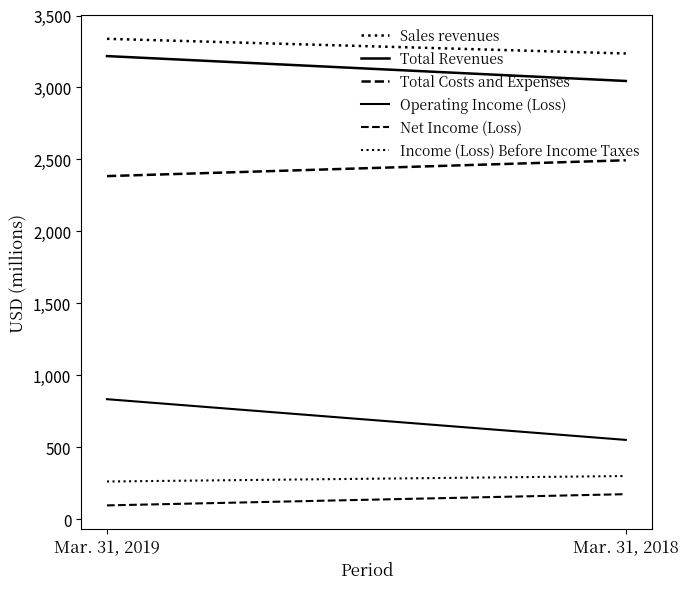

Which label corresponds to the largest value in the chart?

Mar. 31, 2019